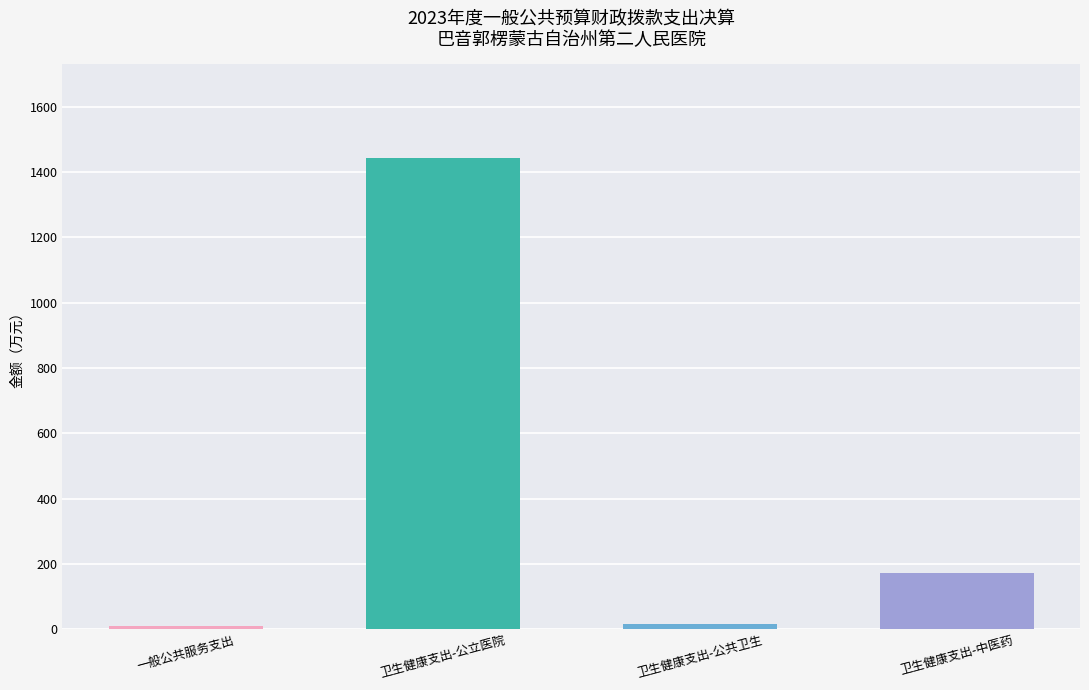

How many bars are there in total?

4